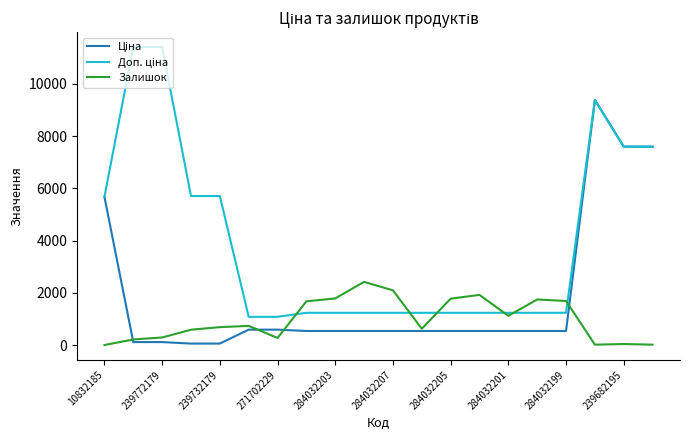

What is the maximum value shown in the chart?

11410.0